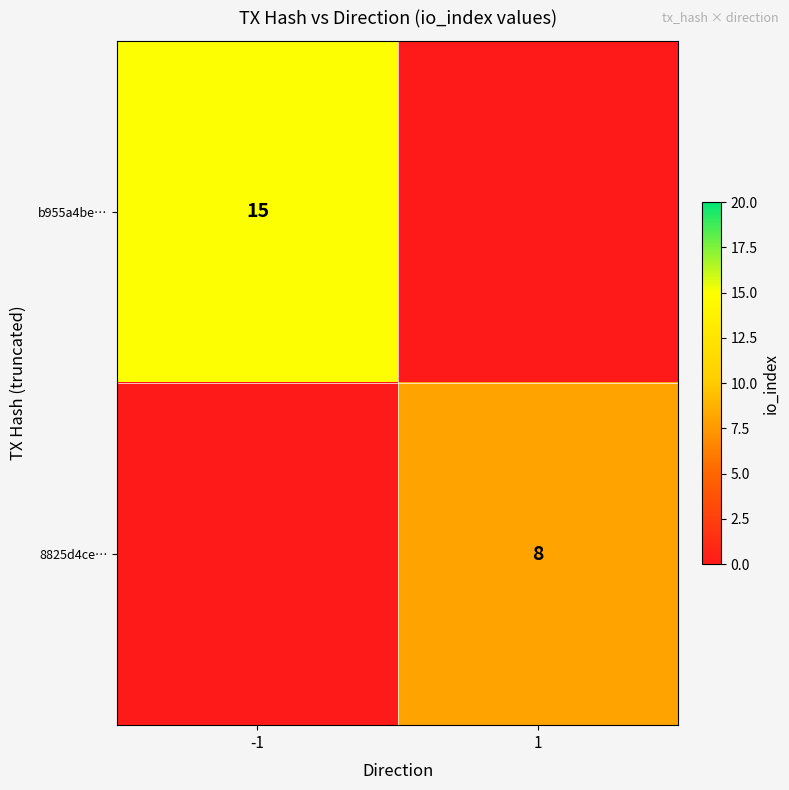

At which category is the sum across all series the highest?

-1